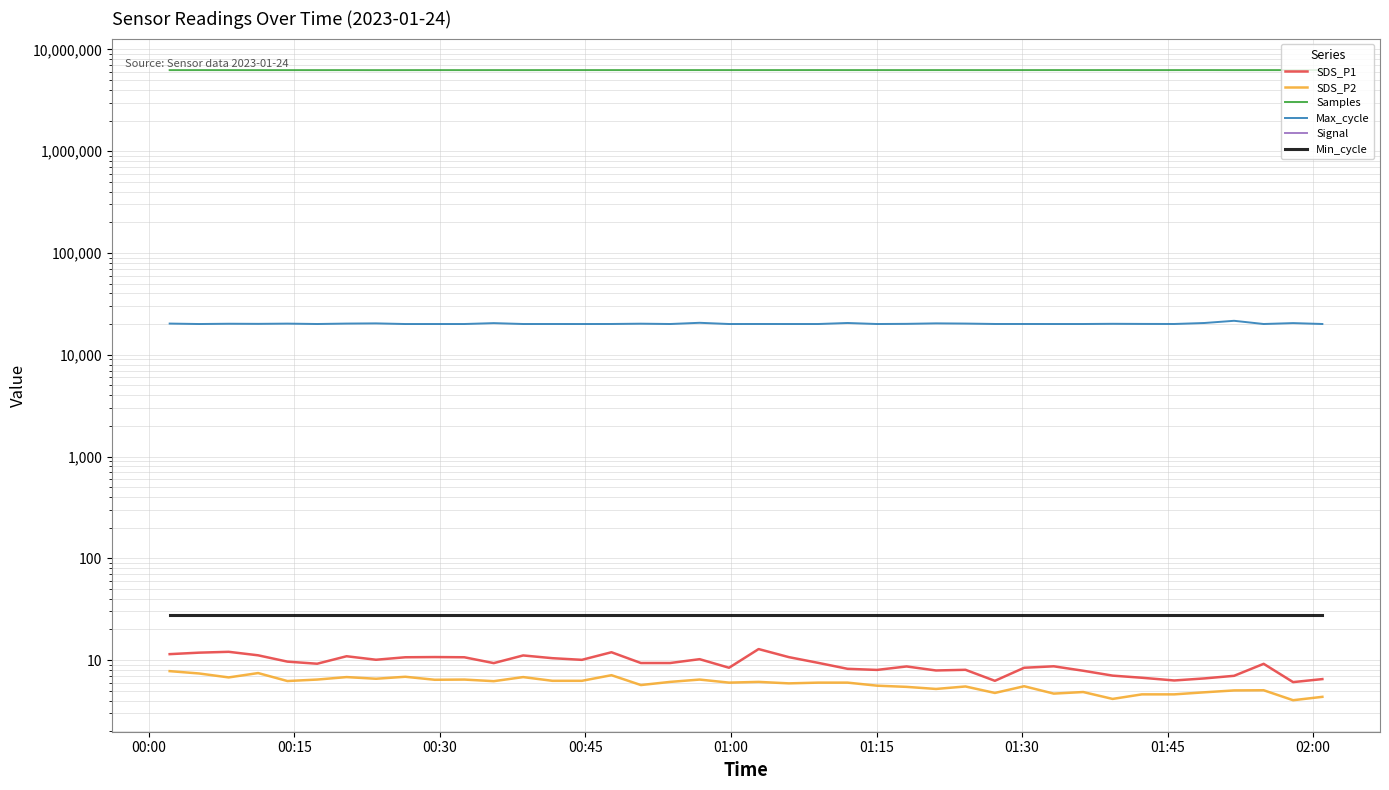

At which label does Samples reach its minimum?

01:45